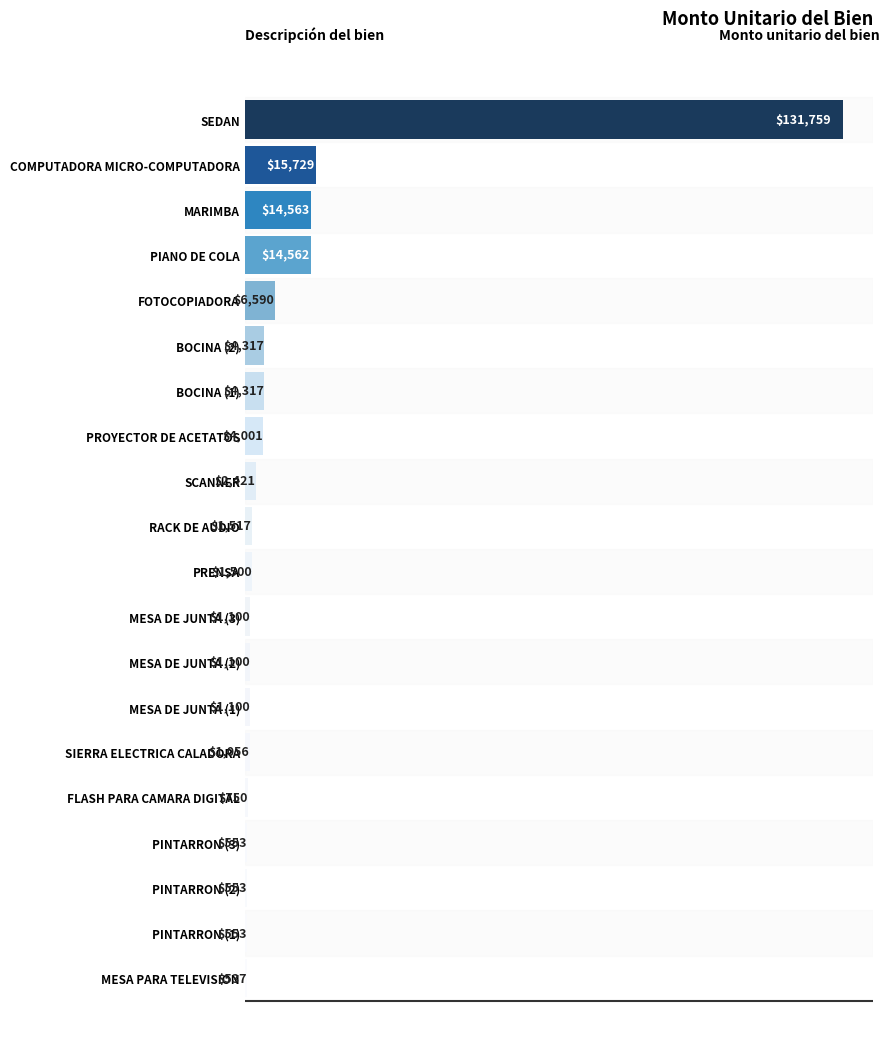

What is the ratio of the value at PRENSA to the value at PINTARRON (2)?

2.7